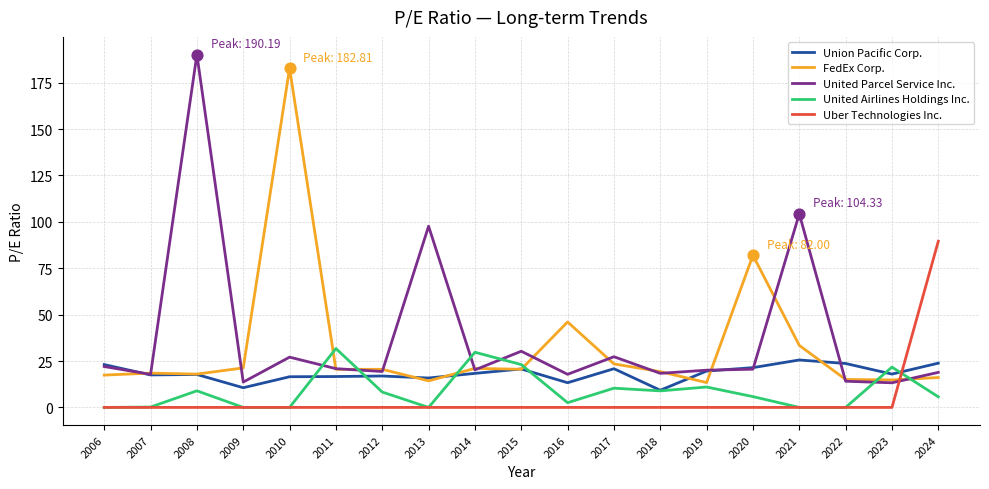

Is the value of United Parcel Service Inc. at 2024 greater than the value of FedEx Corp. at 2021?

No